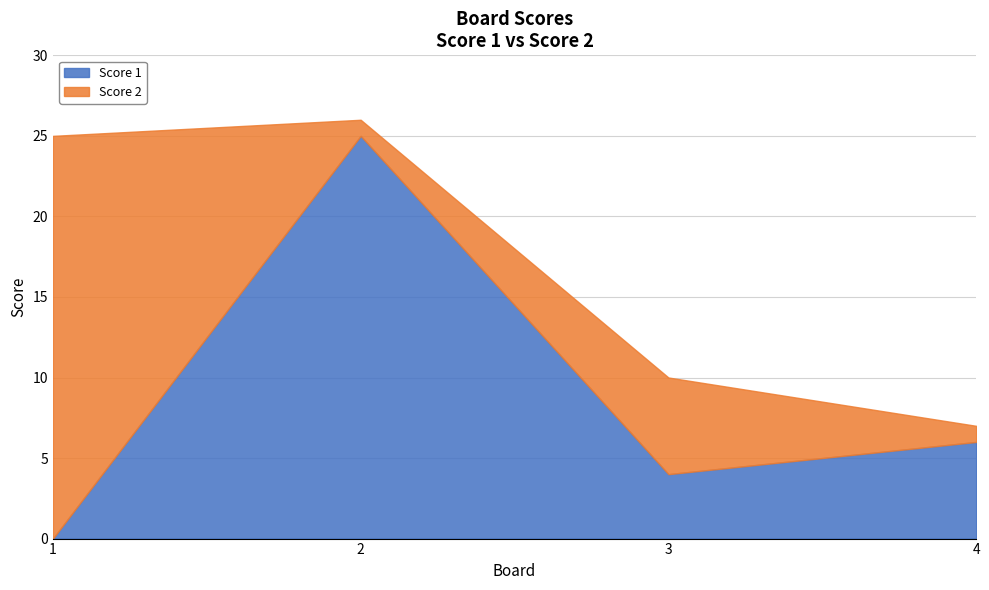

How many series are shown in this chart?

2